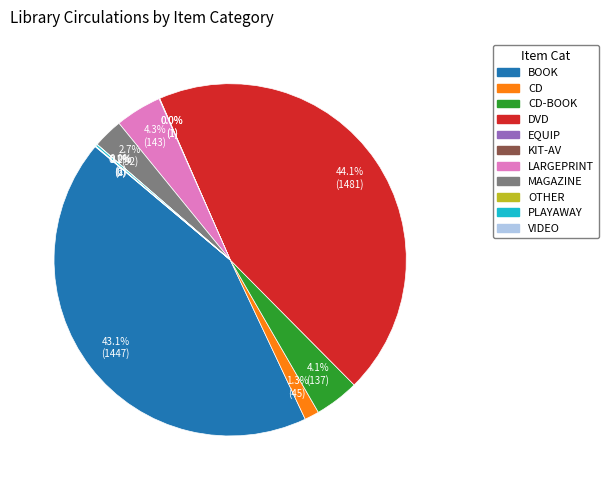

Is there a majority slice in this chart?

No